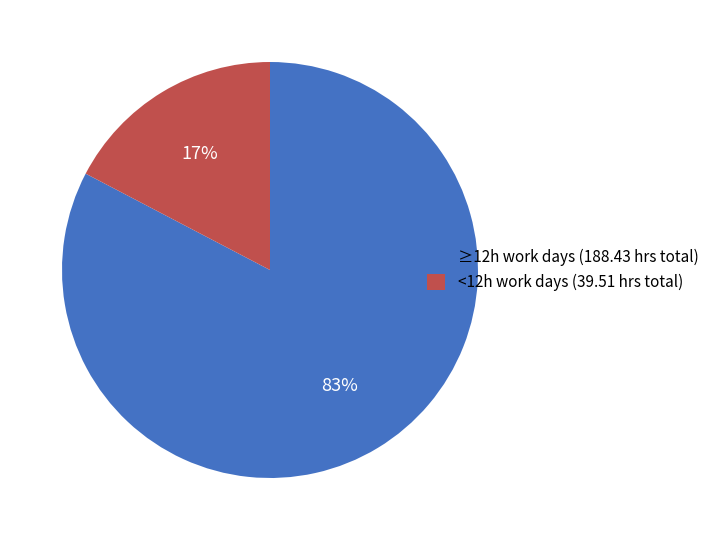

Is the sum of <12h work days (39.51 hrs total) and ≥12h work days (188.43 hrs total) greater than half?

Yes